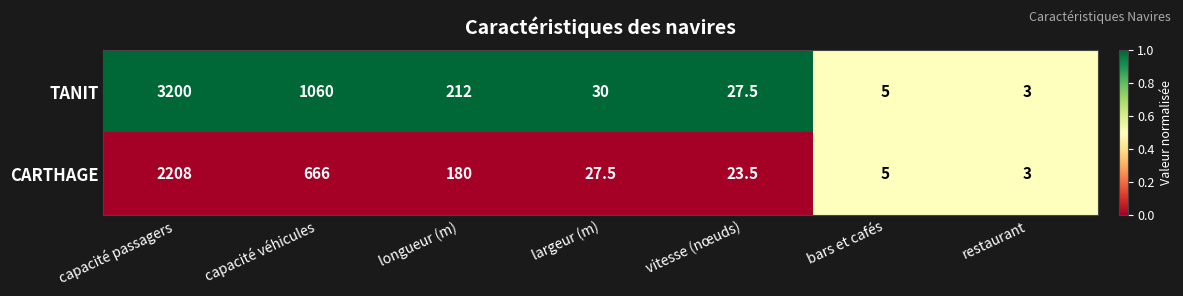

What is the sum of all TANIT values?

4537.5